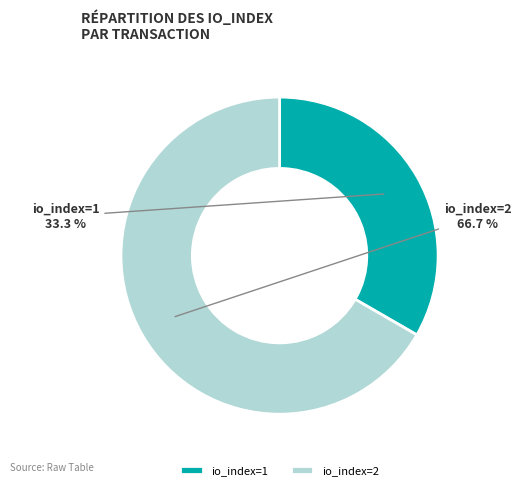

What percentage do io_index=2 and io_index=1 together represent?

100.0%